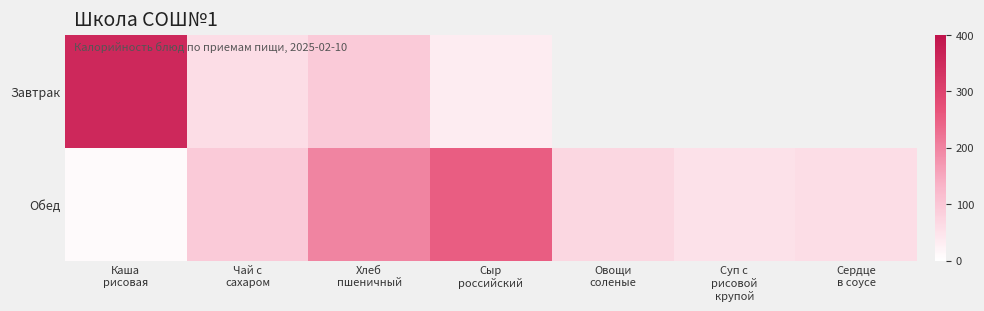

How many distinct data groups are displayed?

2